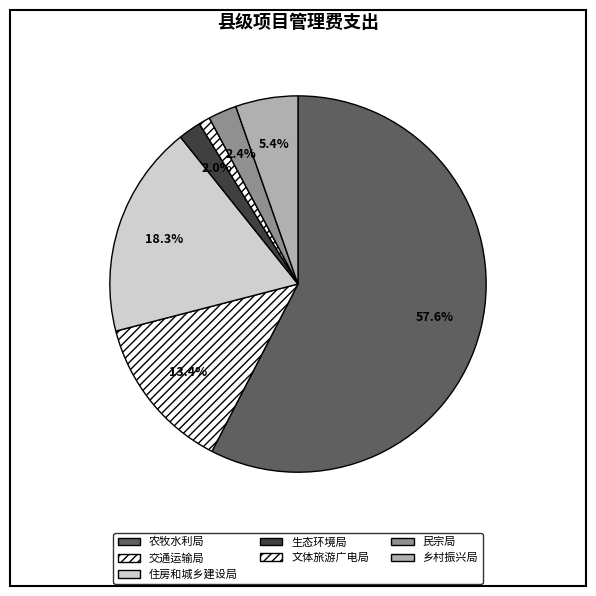

What percentage is the 交通运输局 slice, to the nearest percent?

13%